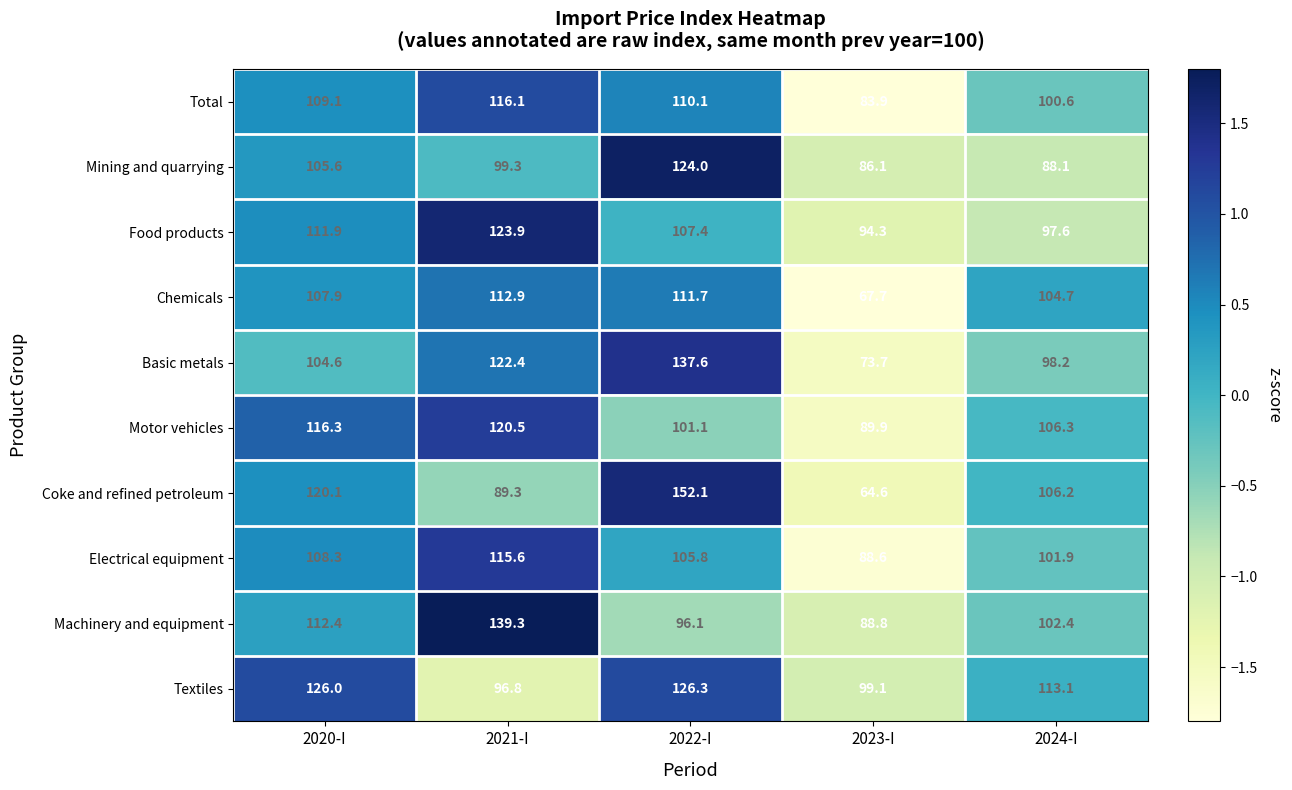

At which label is Basic metals closest to 105?

2020-I